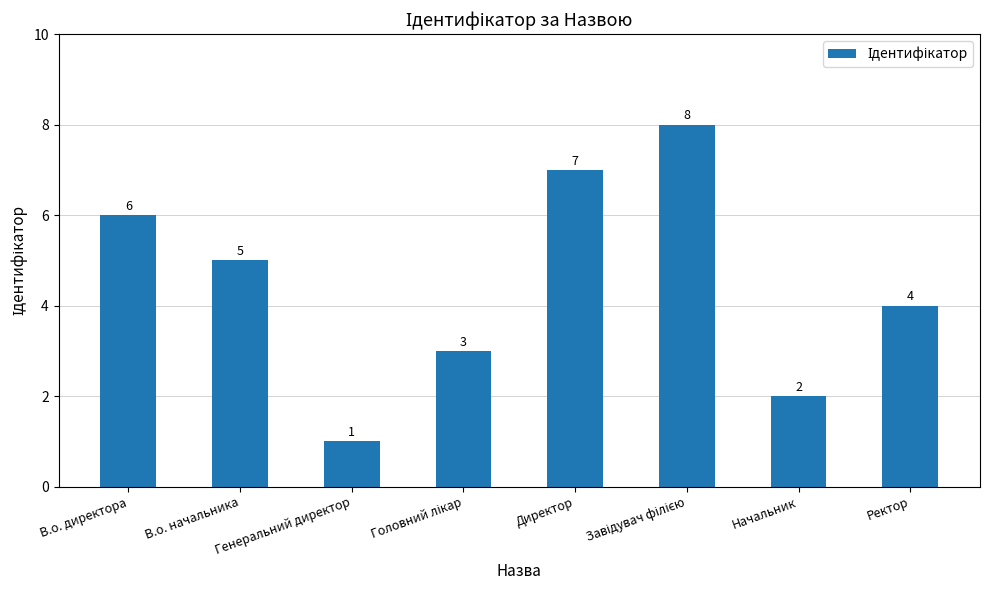

What is the difference between the maximum and second lowest values?

6